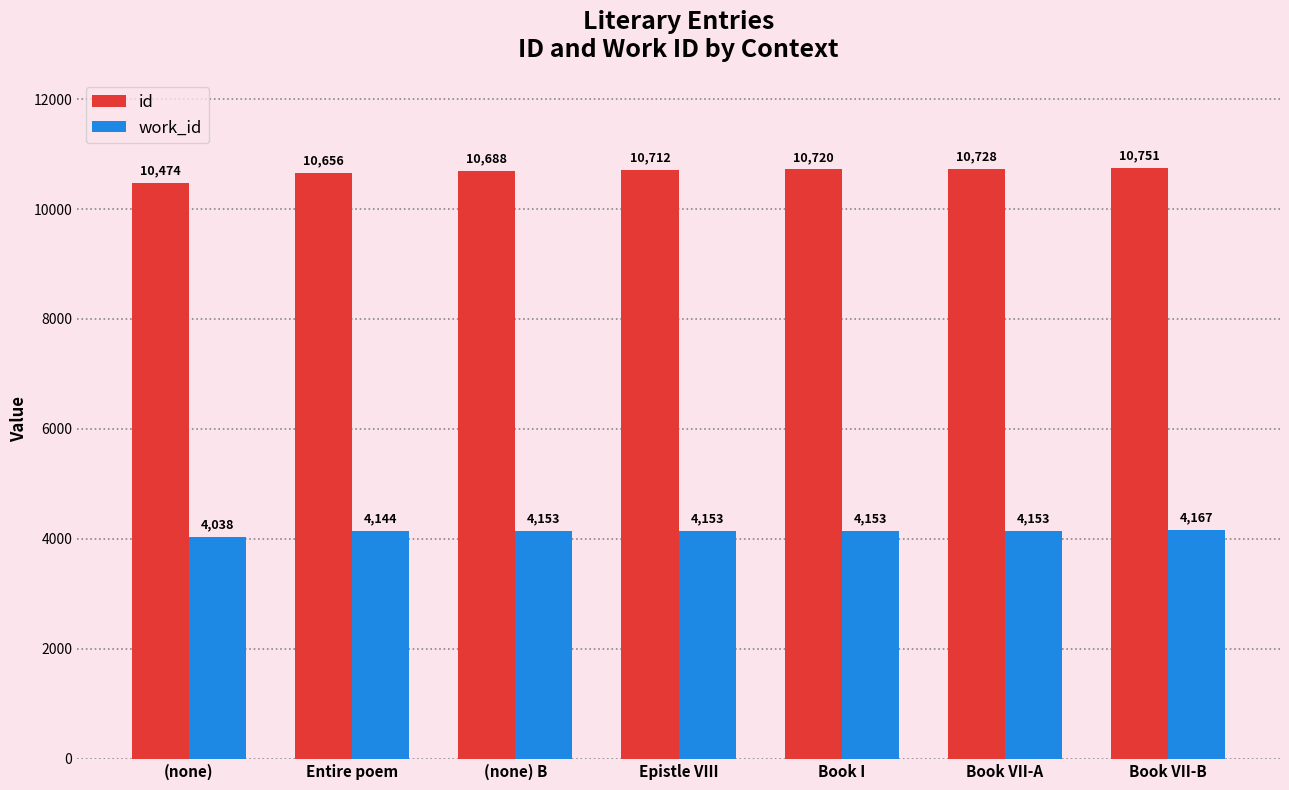

Does the chart contain any negative values?

No